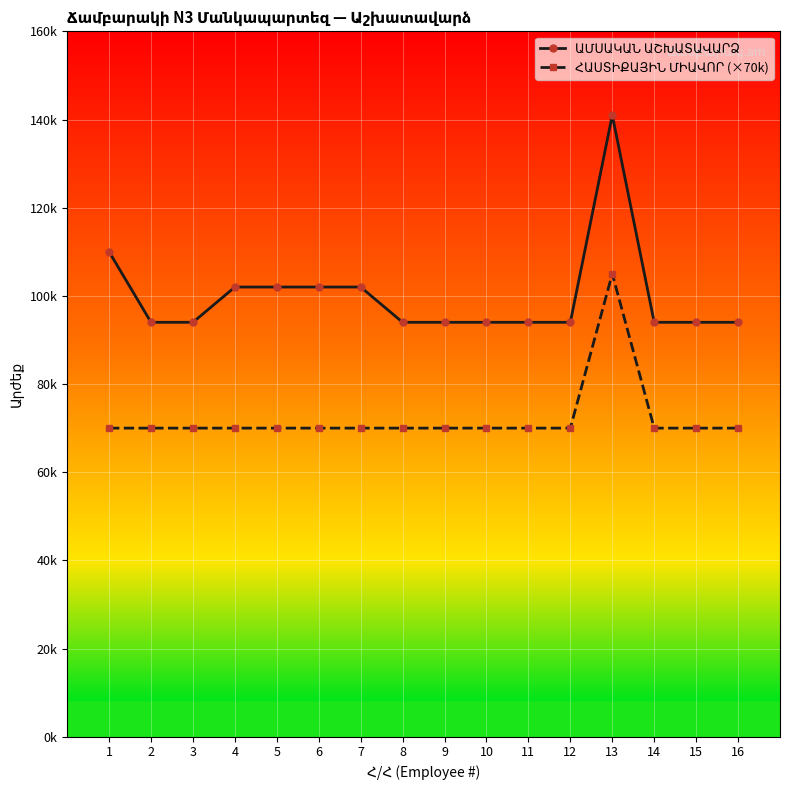

What is the difference between the highest and lowest values at 5?

32000